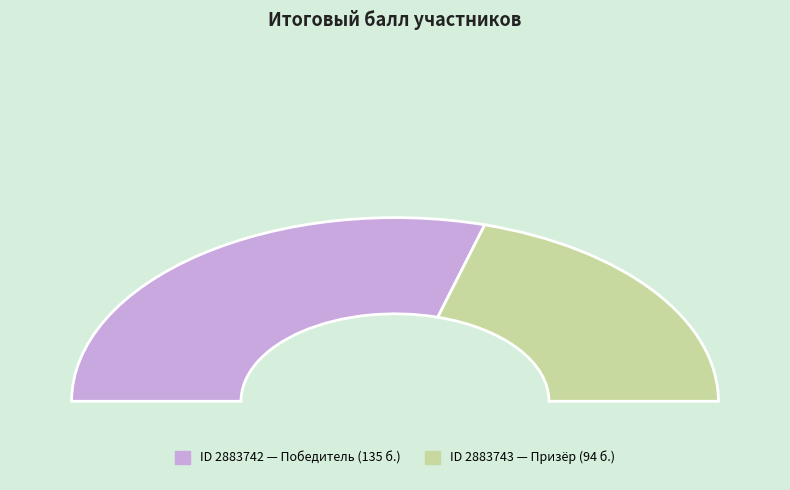

Rank the categories by value from highest to lowest.

2883742, 2883743